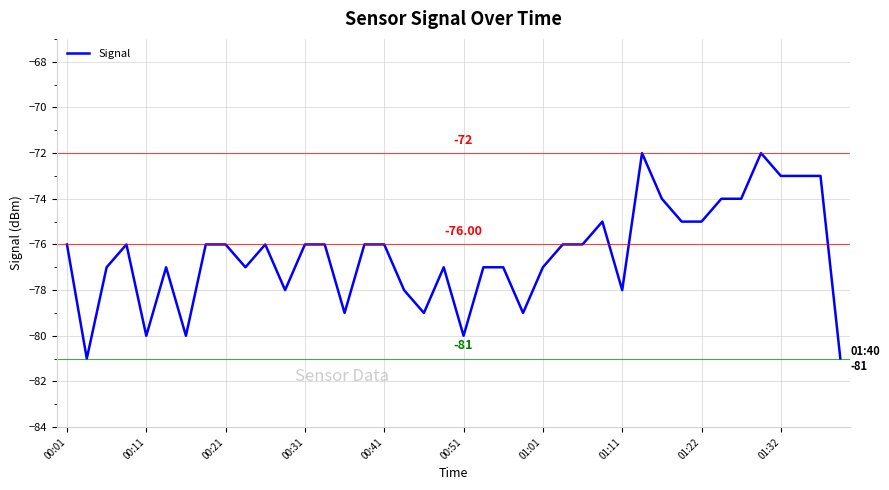

What is the difference between the maximum and minimum values?

9